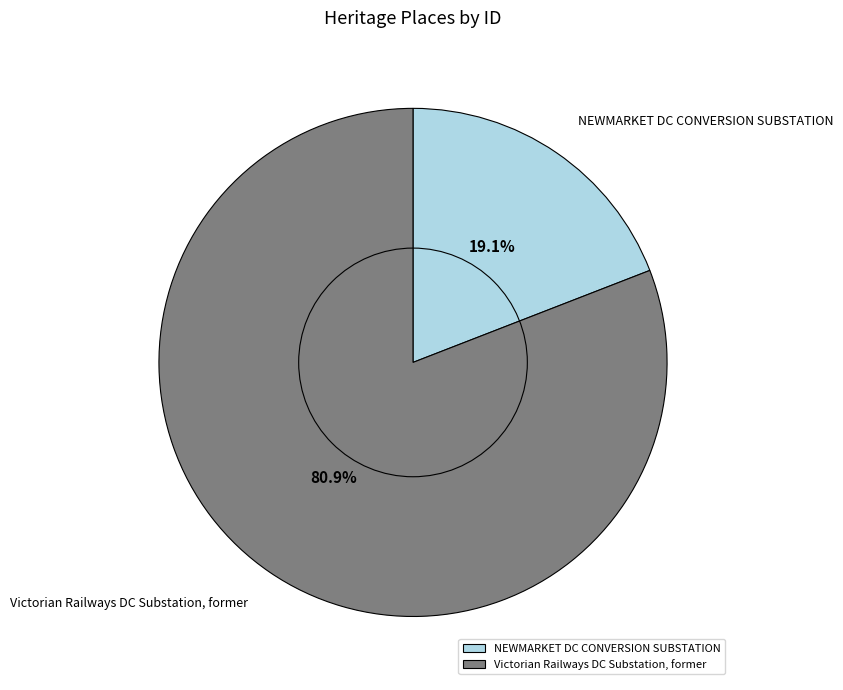

How many segments does this pie chart have?

2